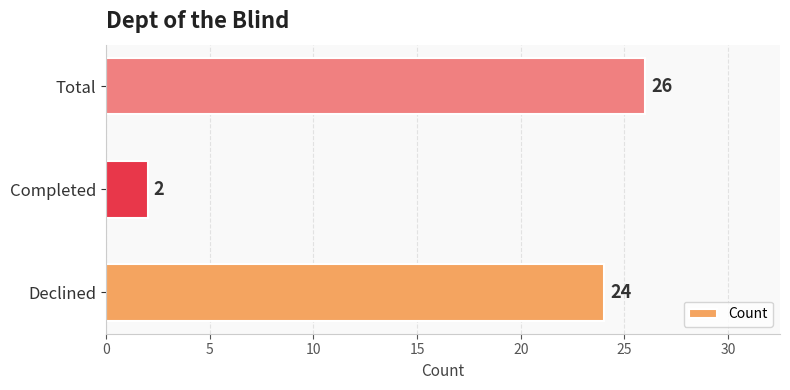

Count the number of categories in the chart.

3